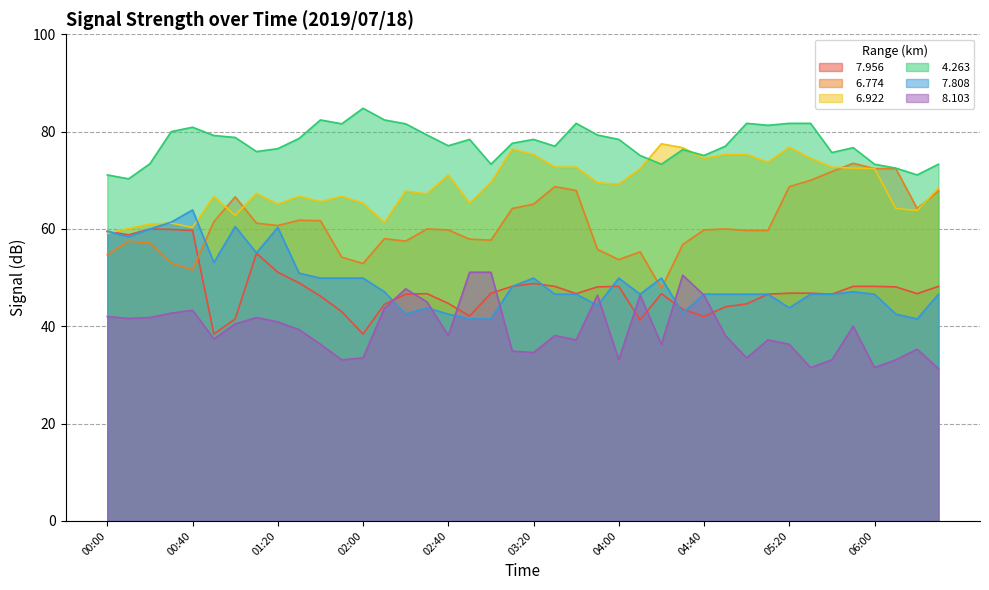

At 02:20, list the series in order from largest to smallest.

  4.263,   6.922,   6.774,   8.103,   7.956,   7.808